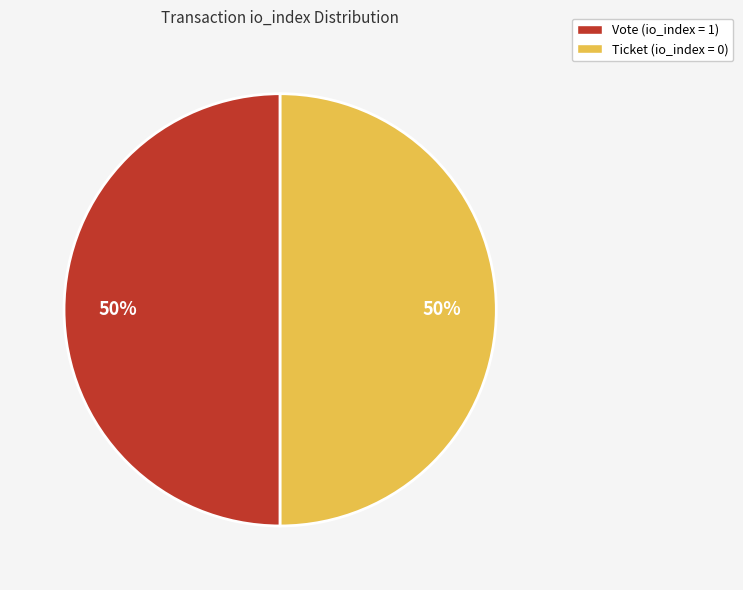

Combined, do Vote (io_index = 1) and Ticket (io_index = 0) account for over 50%?

Yes